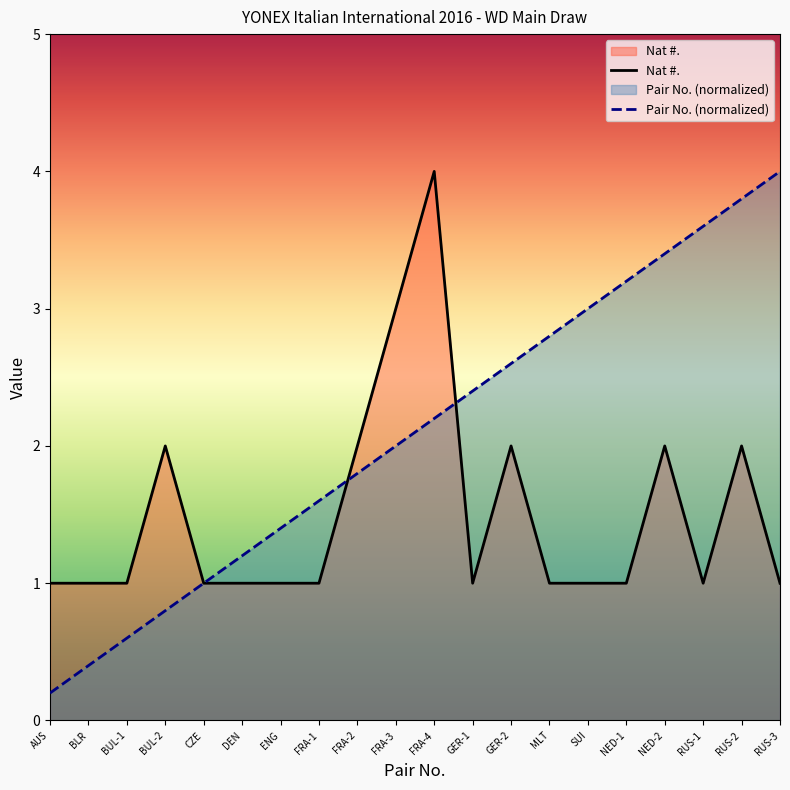

True or false: Pair No. (normalized) and Nat #. cross at least once.

True